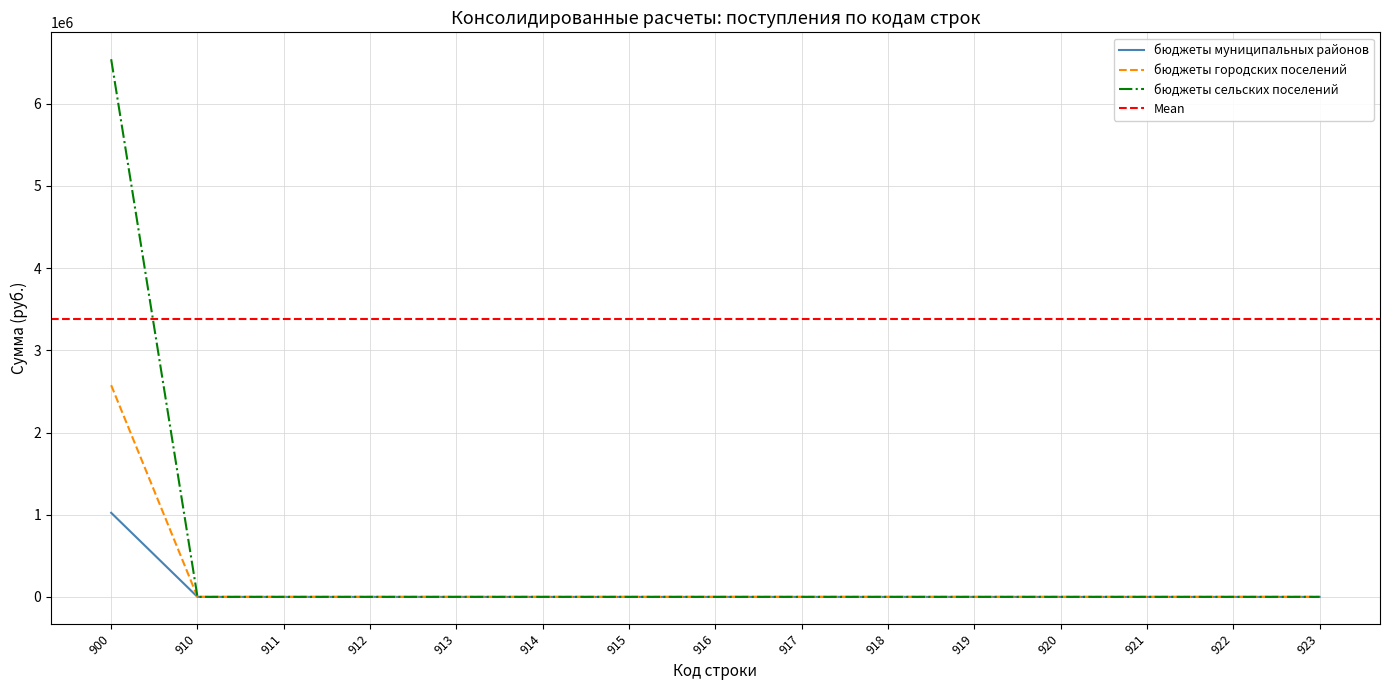

Does the chart display data point markers on the line(s)?

No